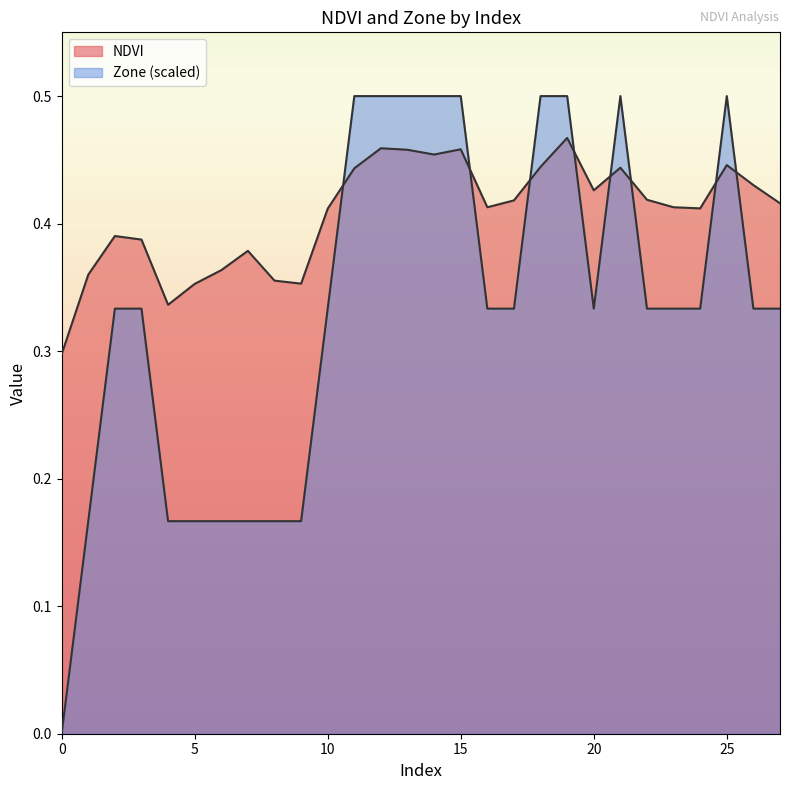

How many intersections are there between NDVI and Zone?

8